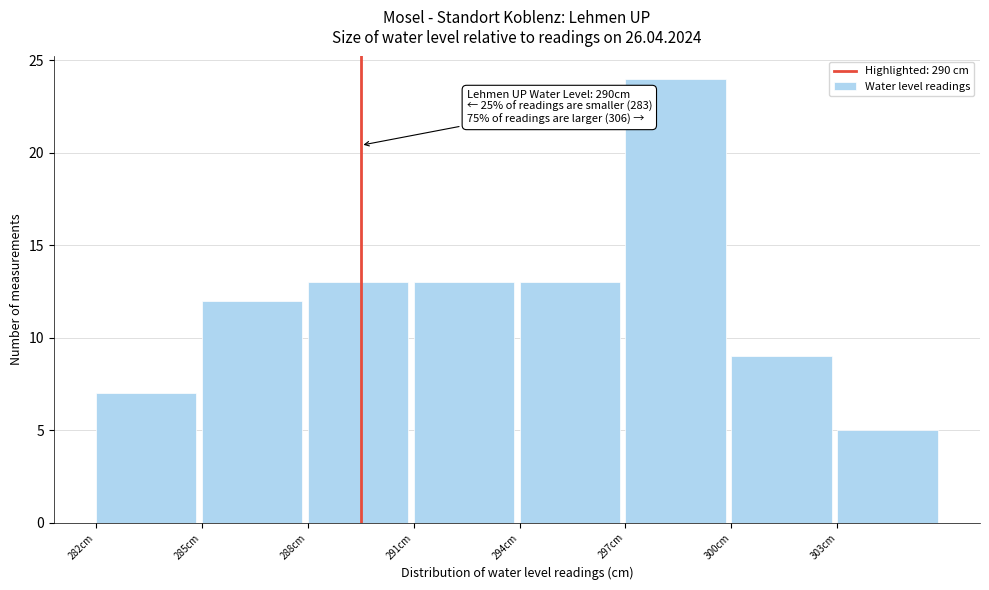

Reading right to left, transcribe all the data shown in this chart.

5	9	24	13	13	13	12	7